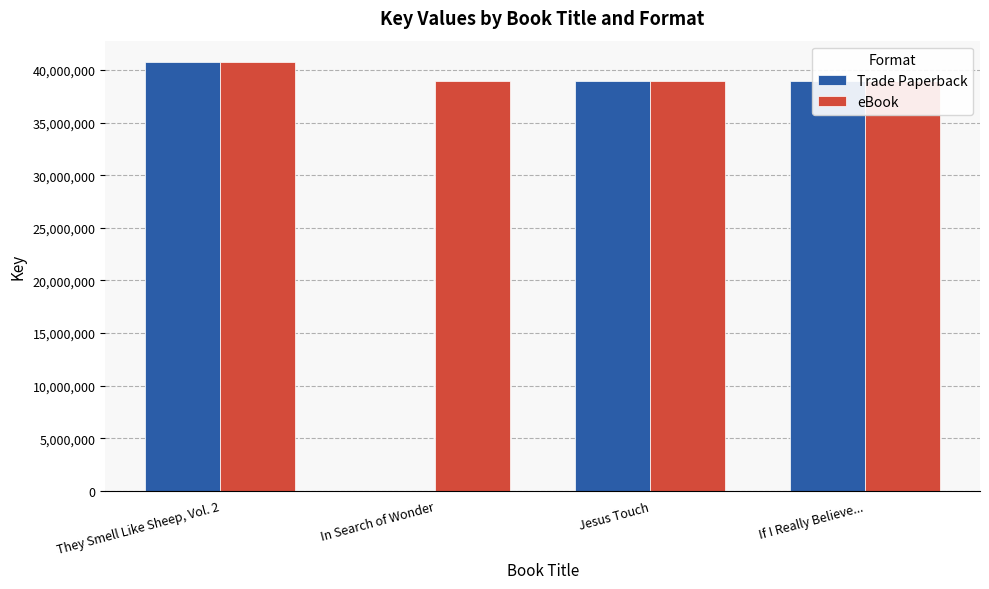

How many bars are there in total?

8